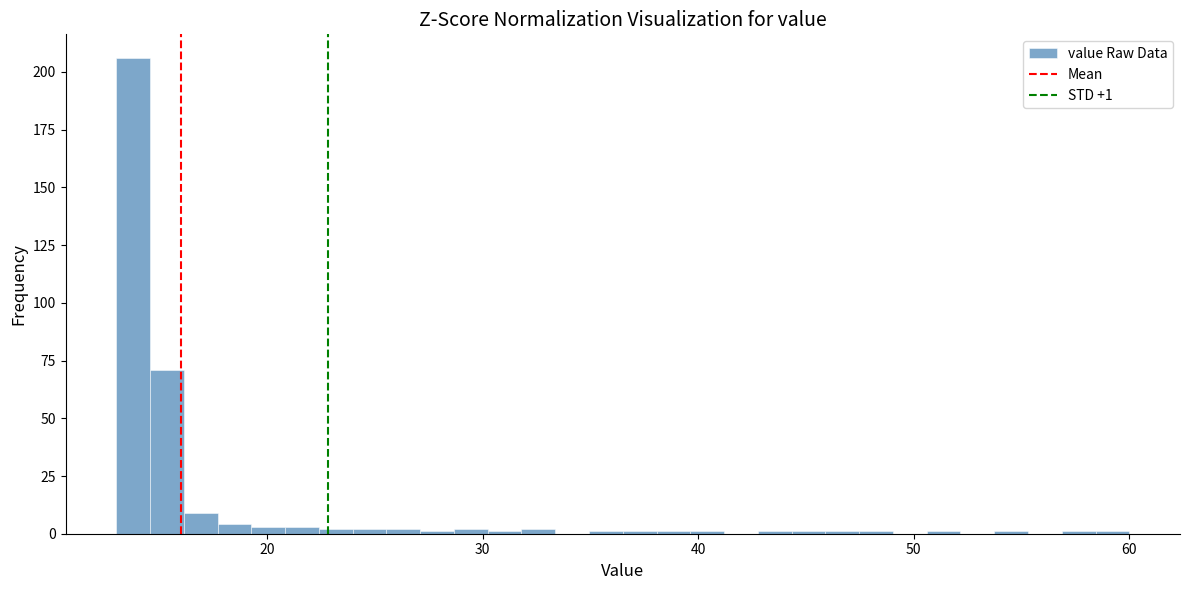

Read against the x-axis, roughly where is the centre of the tallest bar?

14